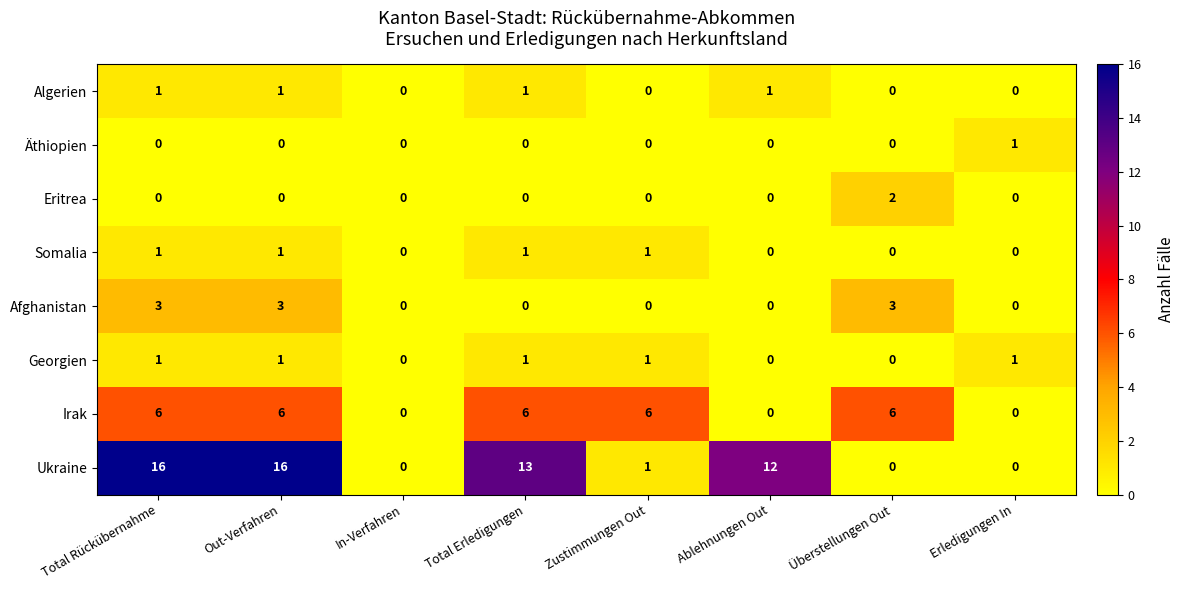

Between Überstellungen Out and Erledigungen In, which series saw the biggest shift?

Irak